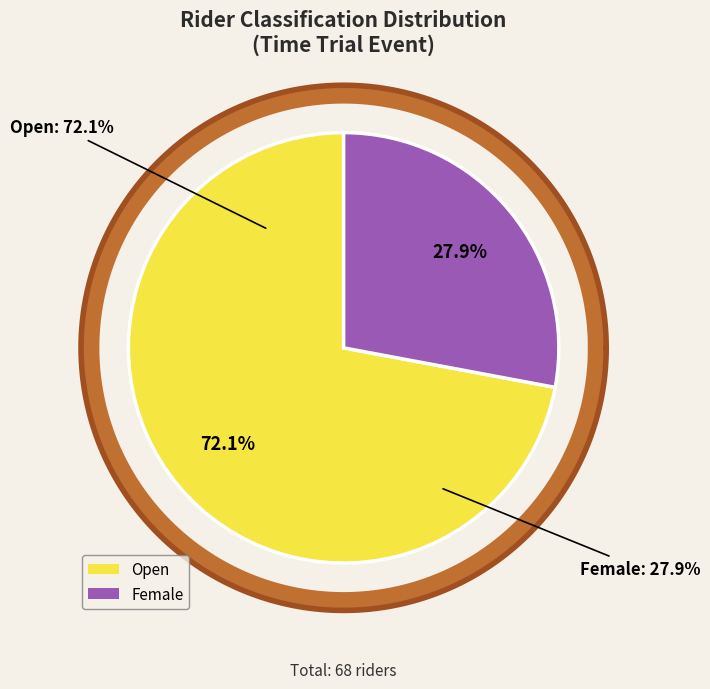

Which slice is the largest?

Open